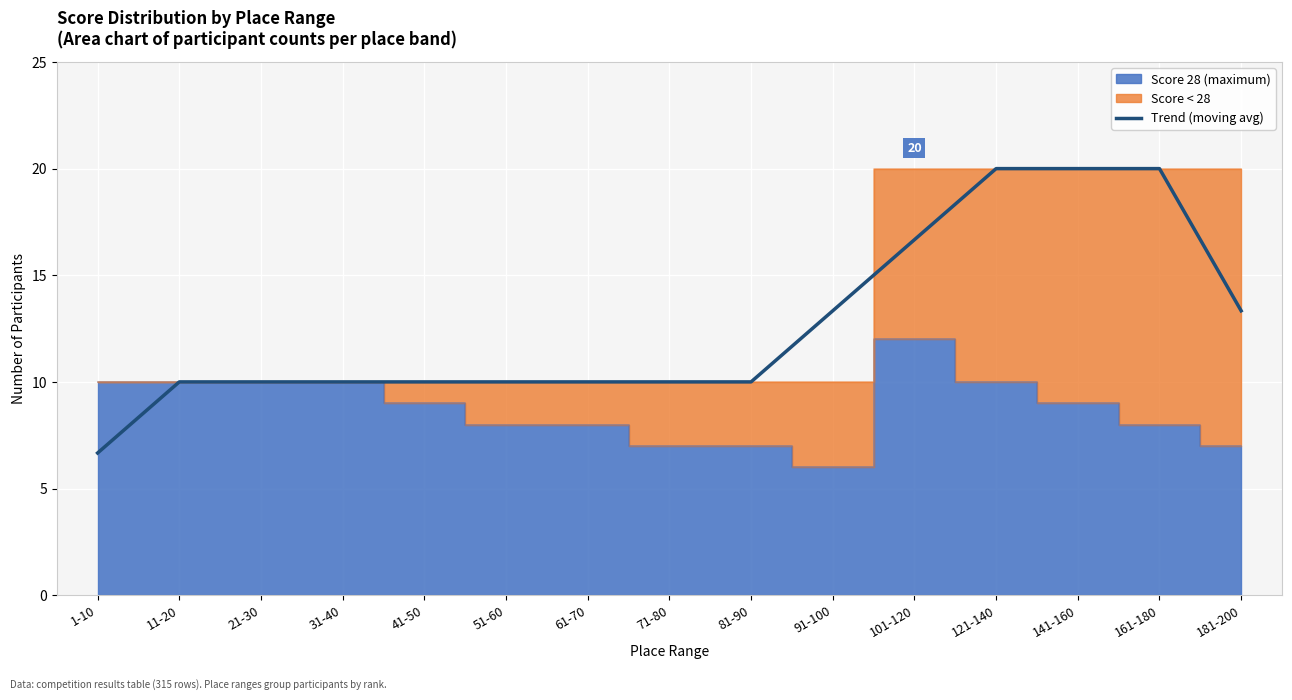

How many categories are shown in the chart?

15